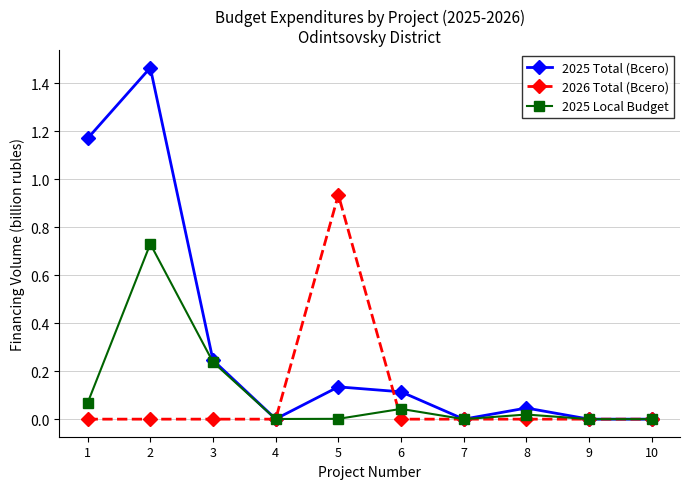

Which series has the largest range (max minus min)?

2025 Total (Всего)